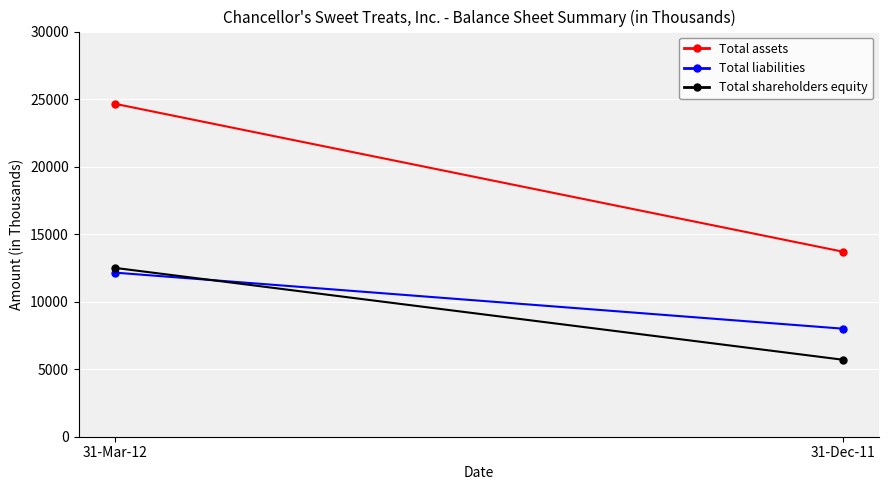

List the labels in order of Total assets value, smallest first.

31-Dec-11, 31-Mar-12